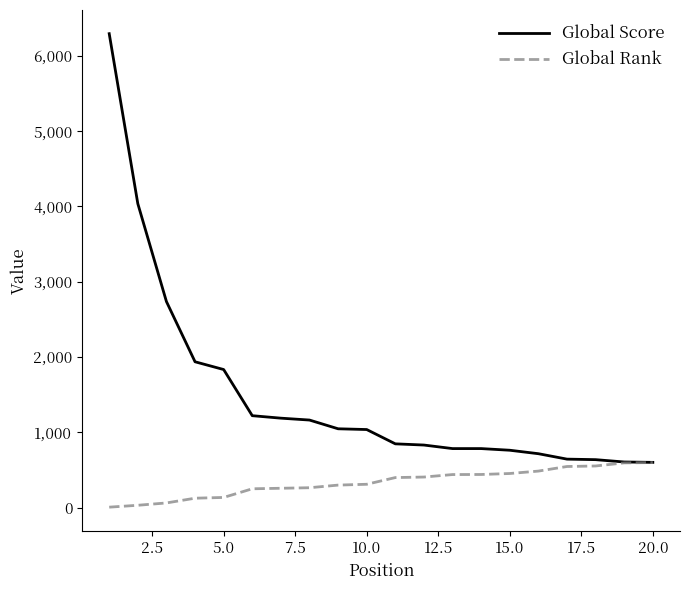

Which series has the largest total across all categories?

Global Score